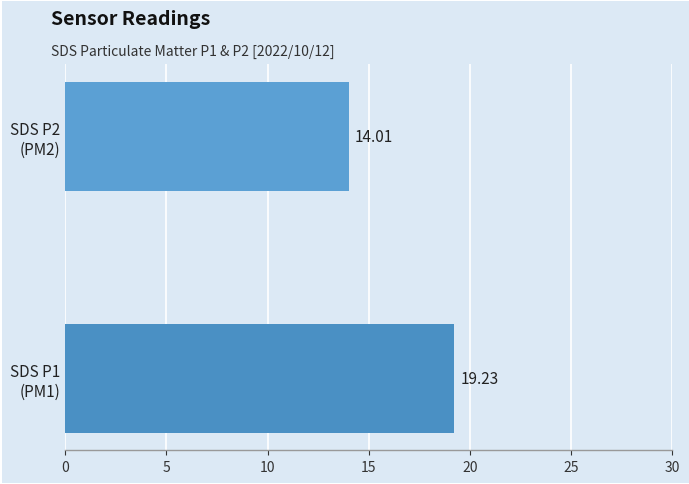

How many values are below 19?

1